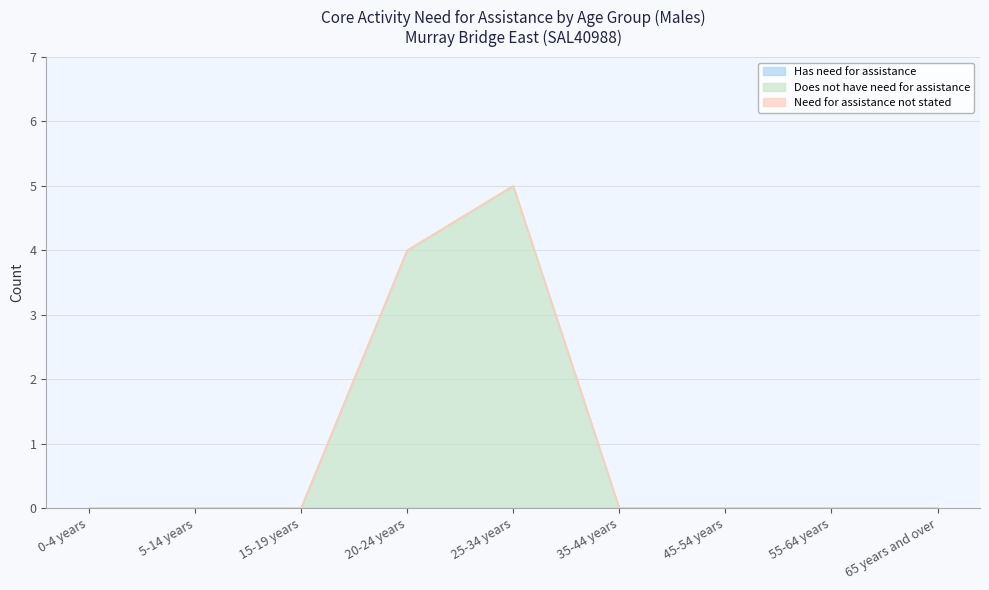

Rank the categories by Does not have need for assistance value from lowest to highest.

0-4 years, 5-14 years, 15-19 years, 35-44 years, 45-54 years, 55-64 years, 65 years and over, 20-24 years, 25-34 years